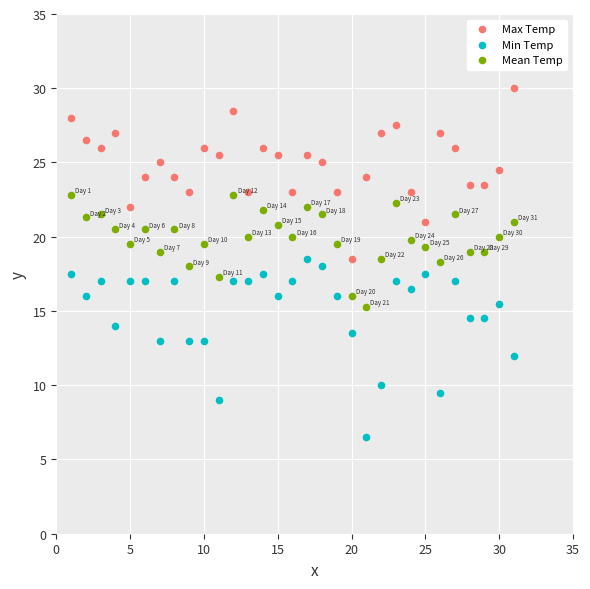

What is the X range (max minus min) for the scatter plot?

30.0